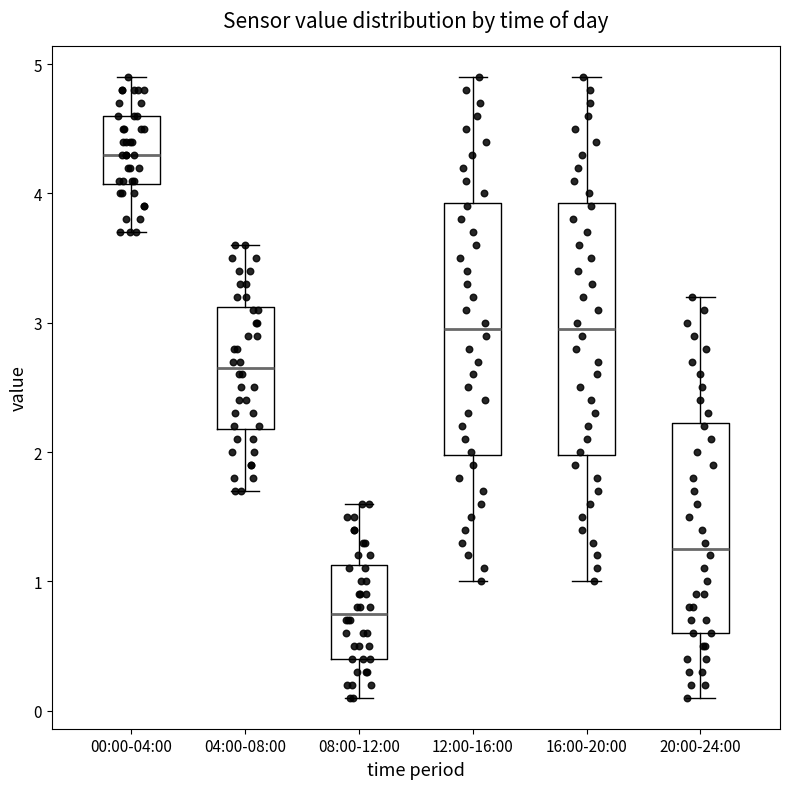

Where is the upper edge of the box for 04:00-08:00 on the y-axis? The values are not printed on the chart, so give them approximately, as read against the axis.

3.1